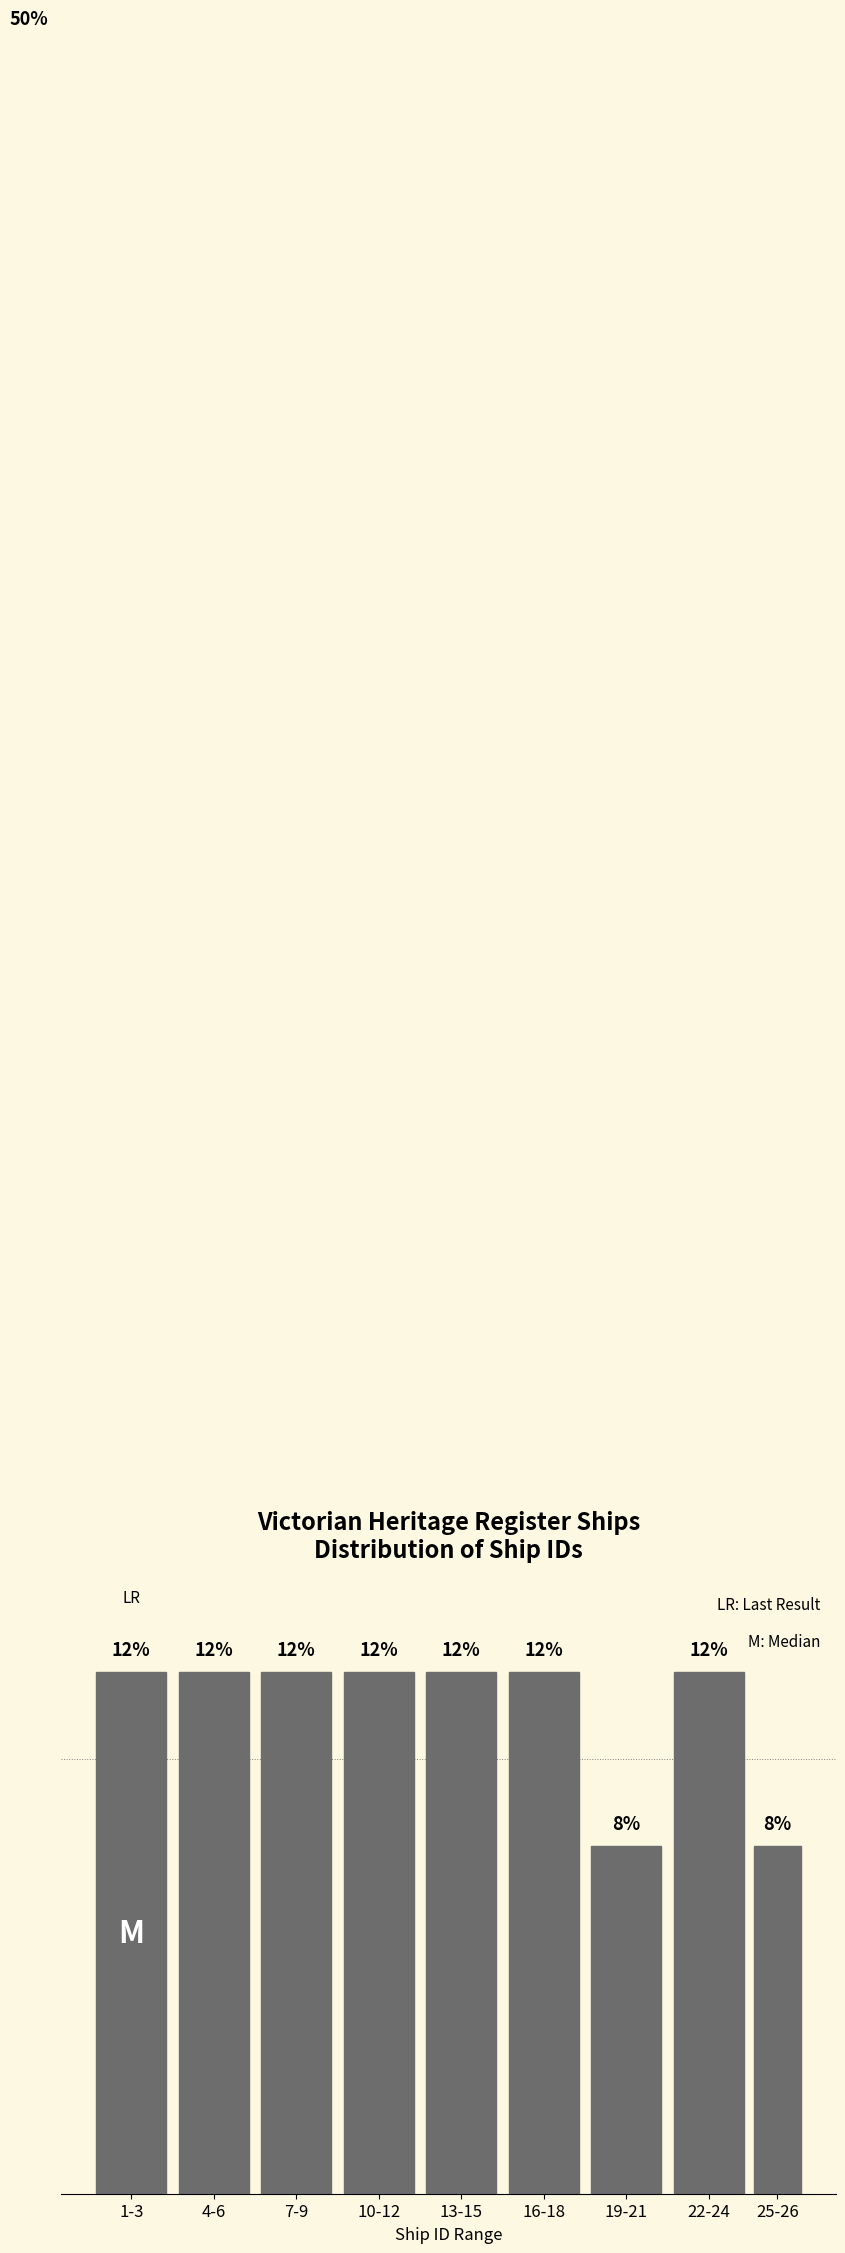

Between 19-21 and 22-24, which is larger?

22-24